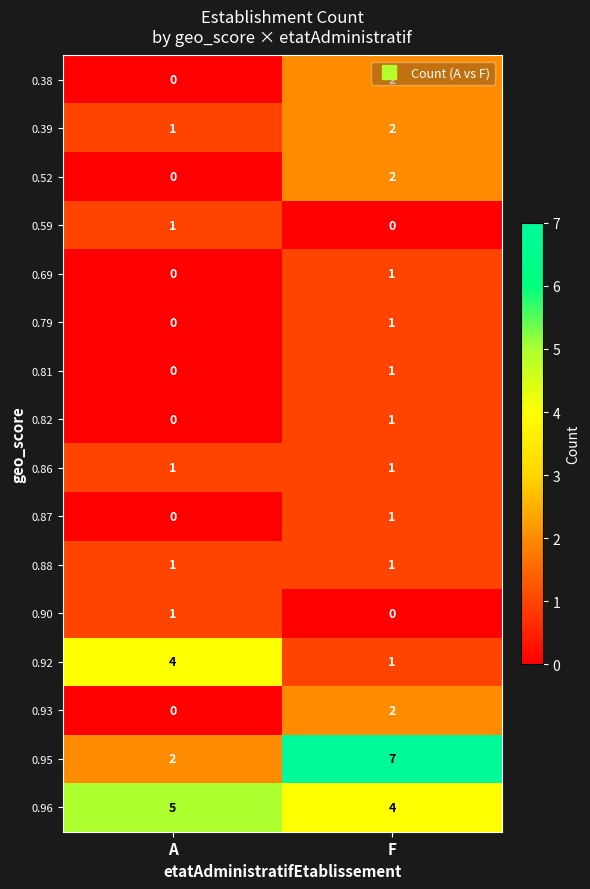

The value of 0.88 at F is 1. True or false?

True